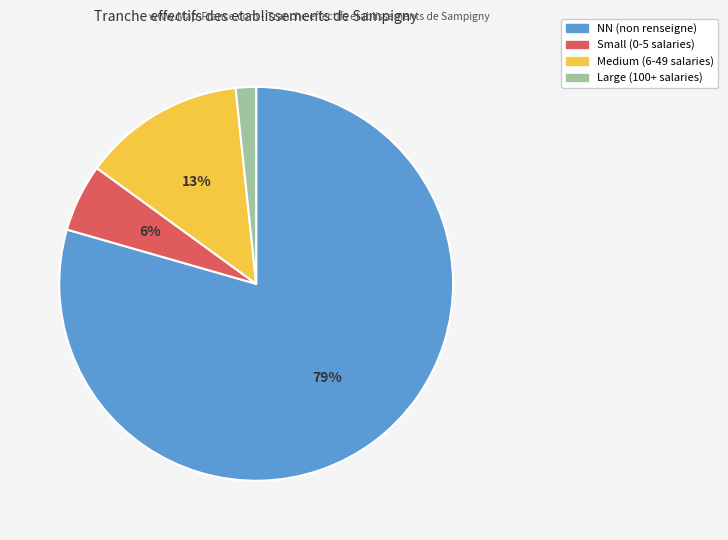

Does any single category account for the majority?

Yes